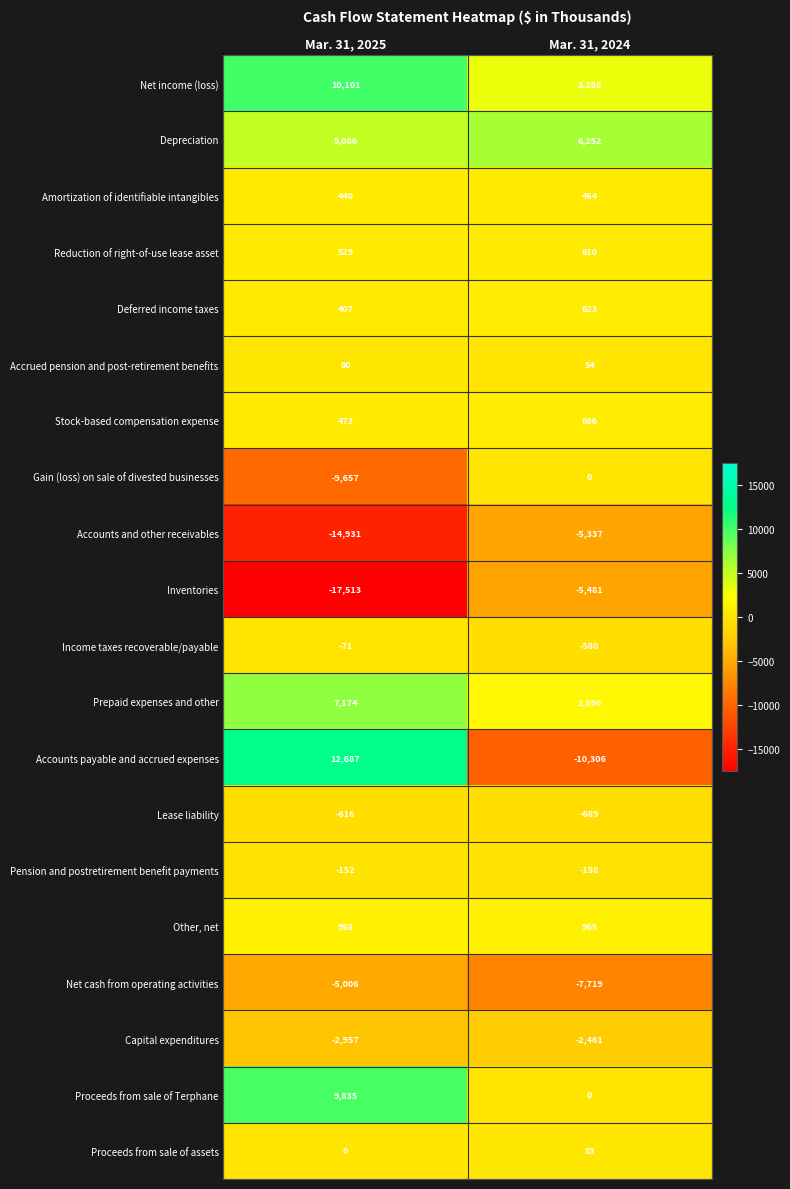

At which label is Gain (loss) on sale of divested businesses closest to -4828?

Mar. 31, 2024